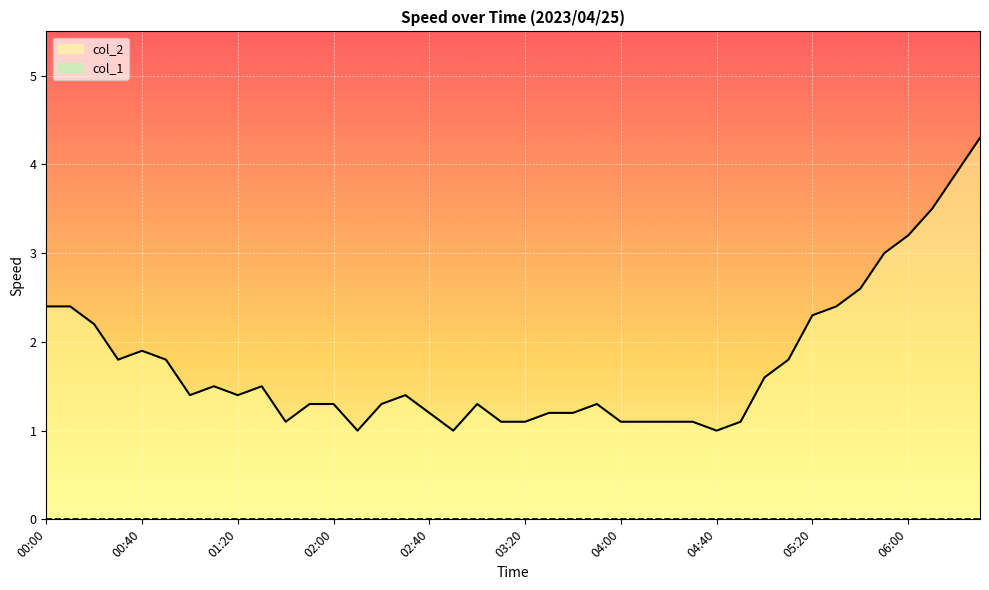

Is it true that the value at 04:30 is 0.5?

False